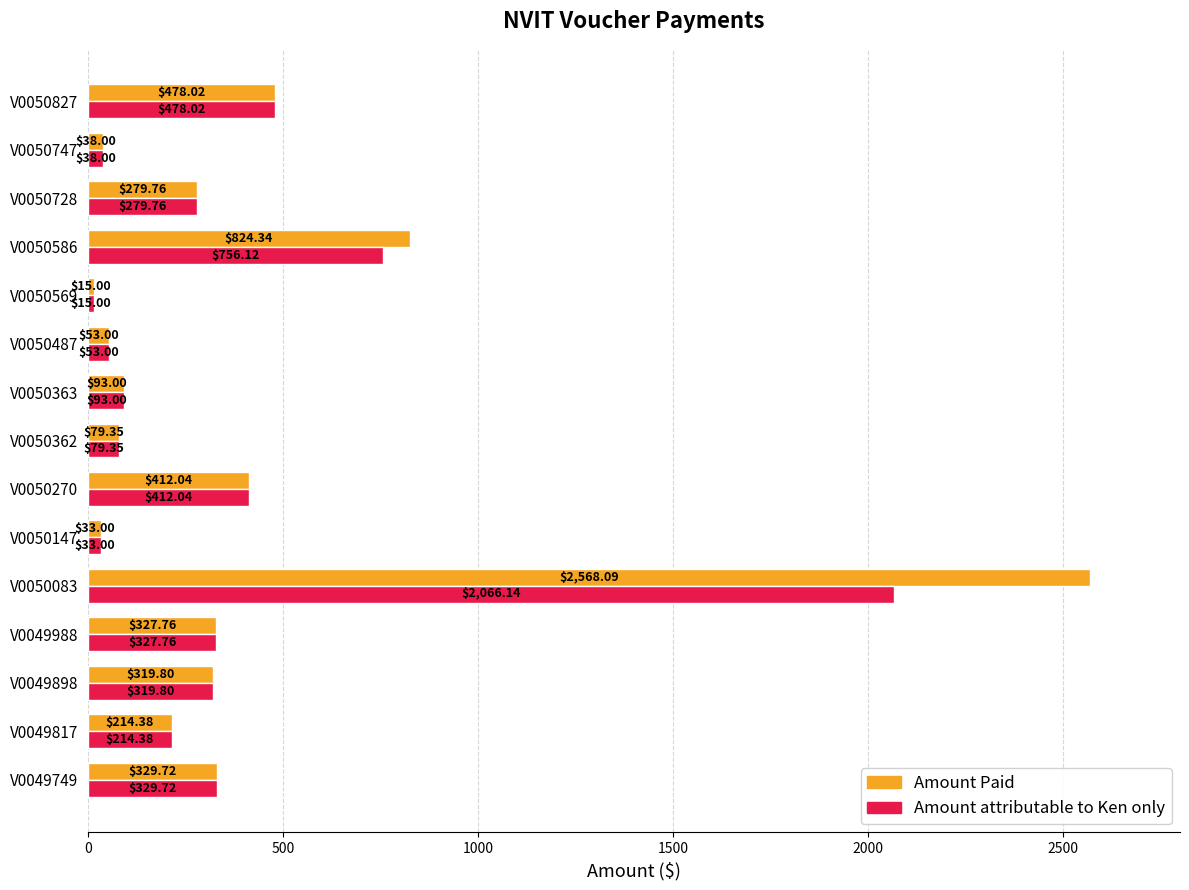

What is the difference between the maximum and minimum values in the Amount attributable to Ken only series?

2051.1